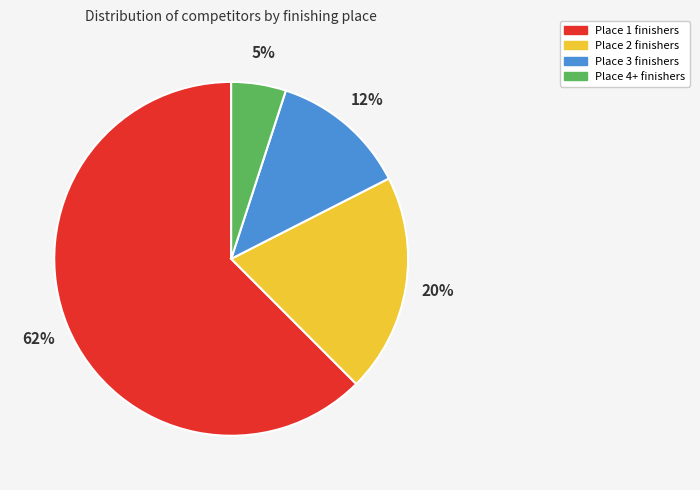

To the nearest percent, what is the average slice percentage?

25%